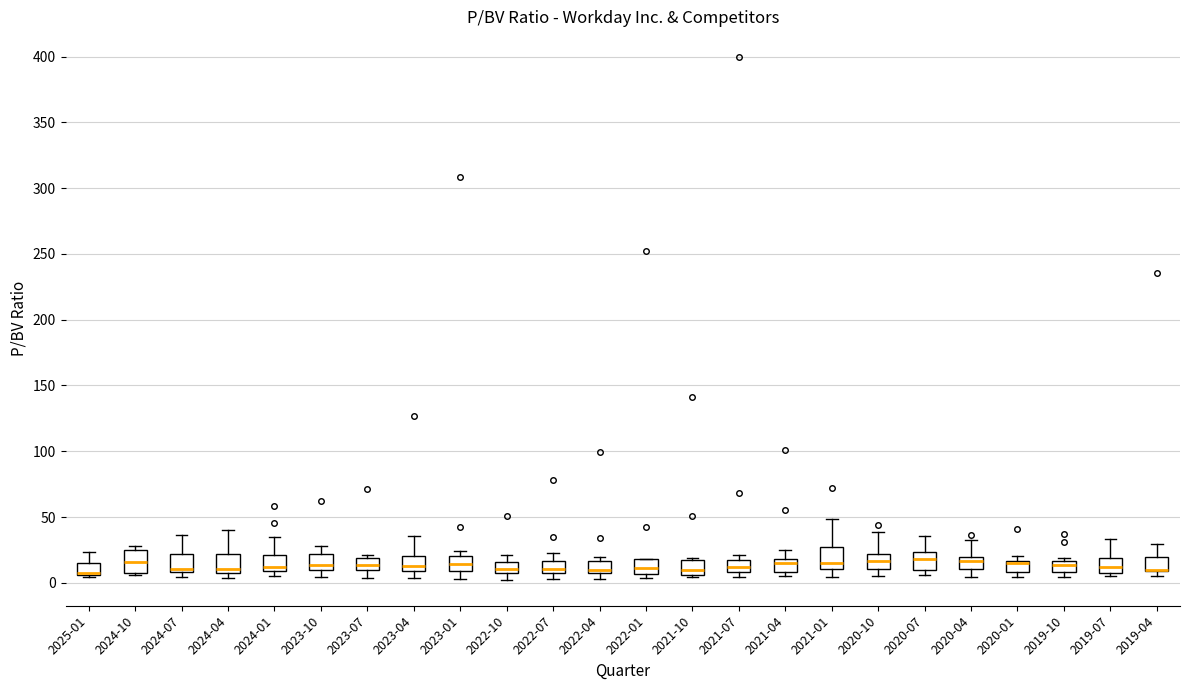

Reading left to right, read every box against the y-axis: the position of its median line, the range the box covers, and the ends of its whiskers. The values are not printed on the chart, so give them approximately, as read against the axis.

2025-01: median 5 (drawn on the box's lower edge), box 5 to 15, whiskers 5 to 25
2024-10: median 15, box 10 to 25, whiskers 5 to 30
2024-07: median 10 (just above the box's lower edge), box 10 to 20, whiskers 5 to 35
2024-04: median 10 (just above the box's lower edge), box 10 to 20, whiskers 5 to 40
2024-01: median 10 (just above the box's lower edge), box 10 to 20, whiskers 5 to 35
2023-10: median 15, box 10 to 20, whiskers 5 to 30
2023-07: median 15, box 10 to 20, whiskers 5 to 20 (just above the box's upper edge)
2023-04: median 15, box 10 to 20, whiskers 5 to 35
2023-01: median 15, box 10 to 20, whiskers 5 to 25
2022-10: median 10, box 5 to 15, whiskers 0 to 20
2022-07: median 10, box 5 to 15, whiskers 5 (just below the box's lower edge) to 25
2022-04: median 10, box 5 to 15, whiskers 5 (just below the box's lower edge) to 20
2022-01: median 10, box 5 to 20, whiskers 5 (just below the box's lower edge) to 20
2021-10: median 10, box 5 to 20, whiskers 5 (just below the box's lower edge) to 20
2021-07: median 10 (inside the box), box 10 to 15, whiskers 5 to 20
2021-04: median 15, box 10 to 20, whiskers 5 to 25
2021-01: median 15, box 10 to 25, whiskers 5 to 50
2020-10: median 15, box 10 to 20, whiskers 5 to 40
2020-07: median 20, box 10 to 25, whiskers 5 to 35
2020-04: median 15, box 10 to 20, whiskers 5 to 35
2020-01: median 15 (just below the box's upper edge), box 10 to 15, whiskers 5 to 20
2019-10: median 15 (inside the box), box 10 to 15, whiskers 5 to 20
2019-07: median 10 (inside the box), box 10 to 20, whiskers 5 to 35
2019-04: median 10 (drawn on the box's lower edge), box 10 to 20, whiskers 5 to 30